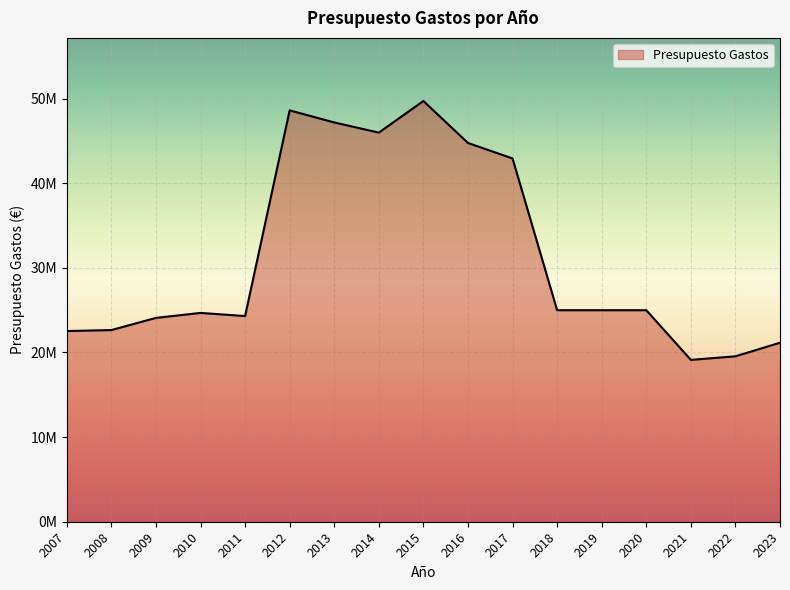

Is this an area chart (filled region under the line)?

Yes